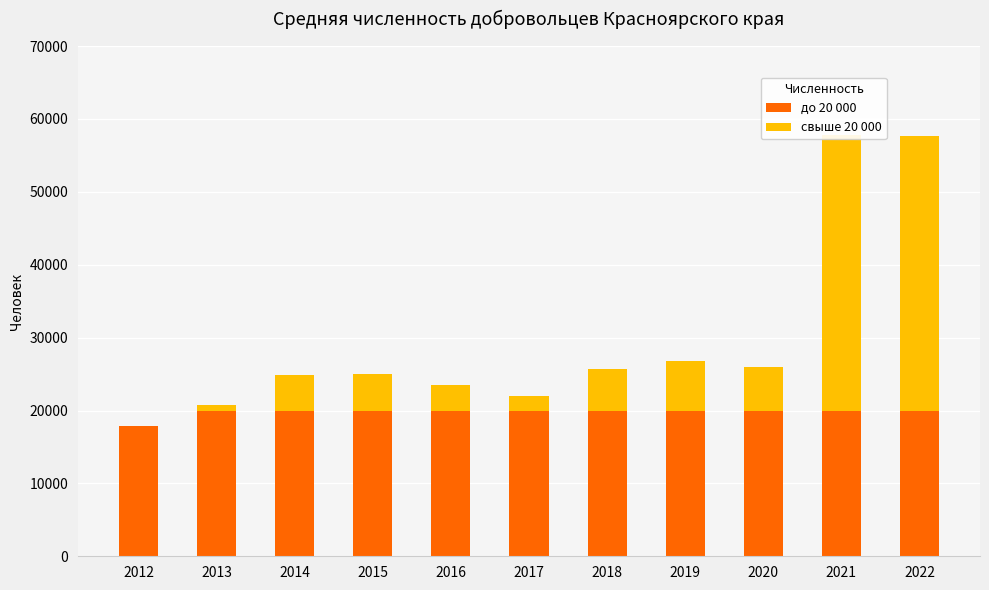

Reading left to right, extract all data points from this chart.

до 20 000: 17894	20000	20000	20000	20000	20000	20000	20000	20000	20000	20000
свыше 20 000: 0	697	4826	4954	3514	1954	5654	6756	5914	37790	37595